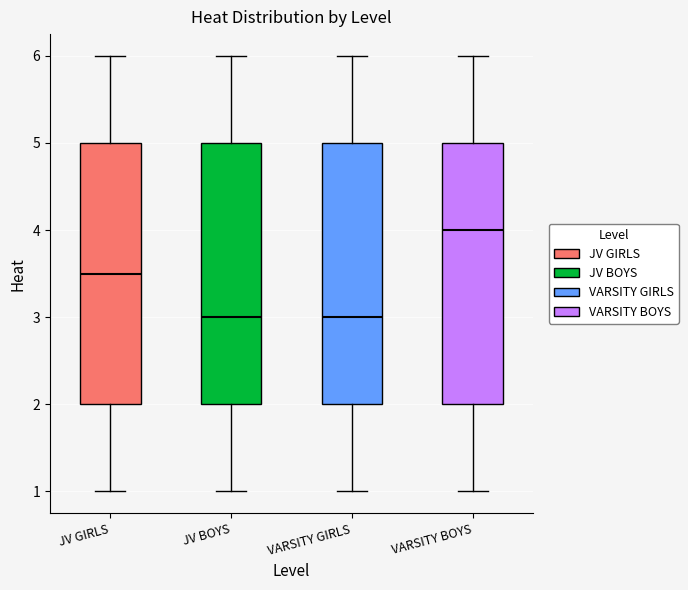

Where is the lower edge of the box for JV BOYS on the y-axis? The values are not printed on the chart, so give them approximately, as read against the axis.

2.0